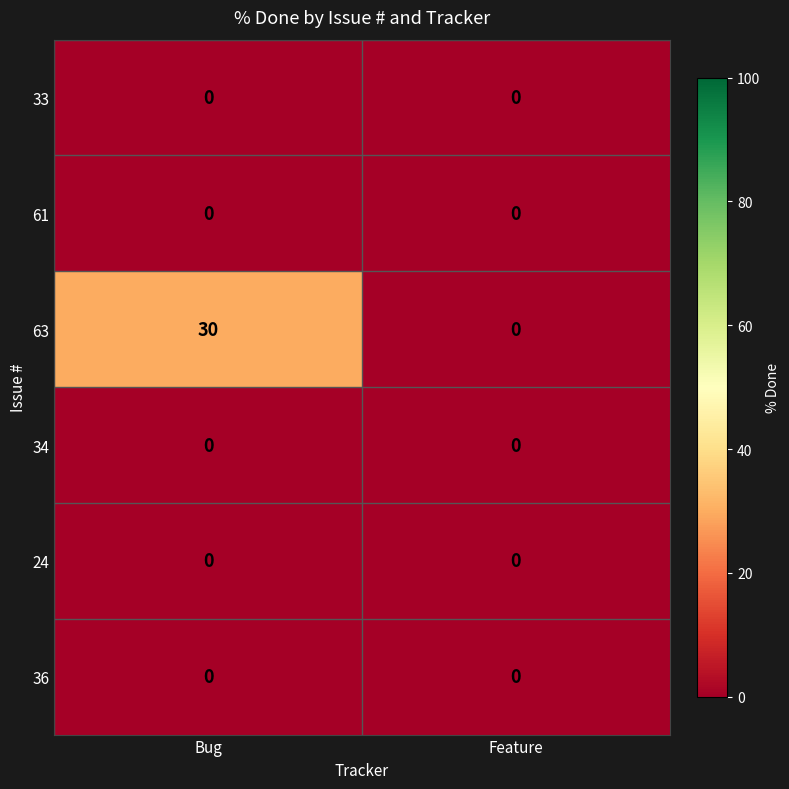

Reading right to left, extract all data points from this chart.

33: 0	0
61: 0	0
63: 0	30
34: 0	0
24: 0	0
36: 0	0